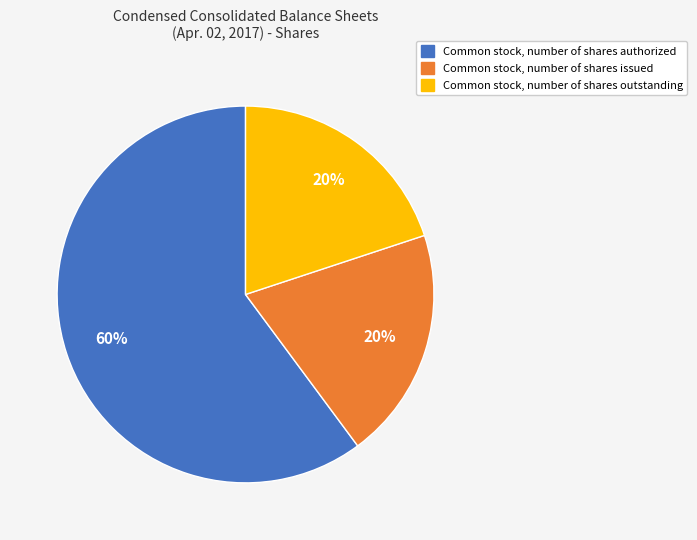

Count the number of slices in the pie.

3